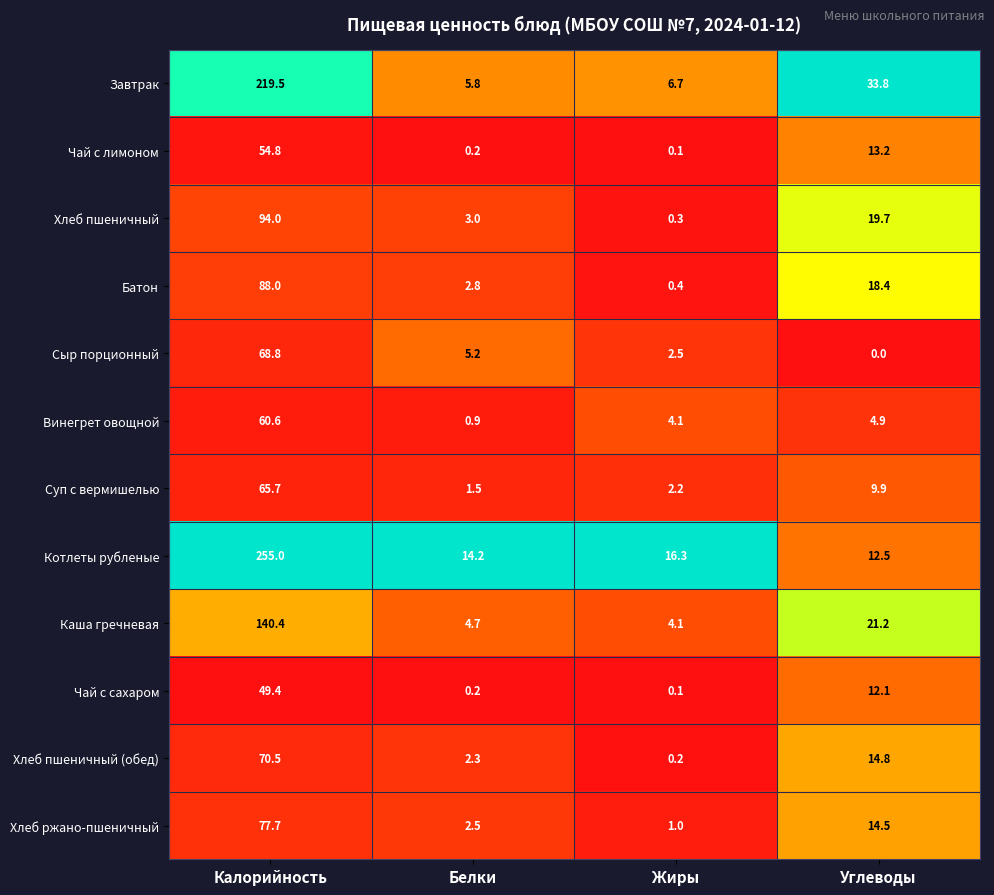

At which category is the sum across all series the highest?

Калорийность